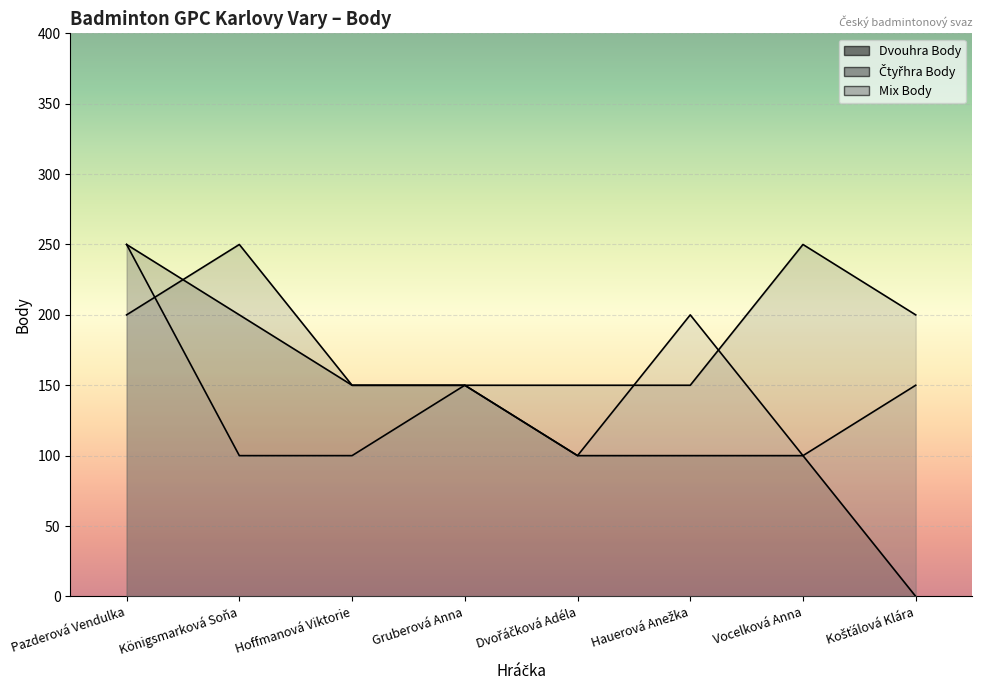

How many interior local valleys does the Mix Body series have?

2